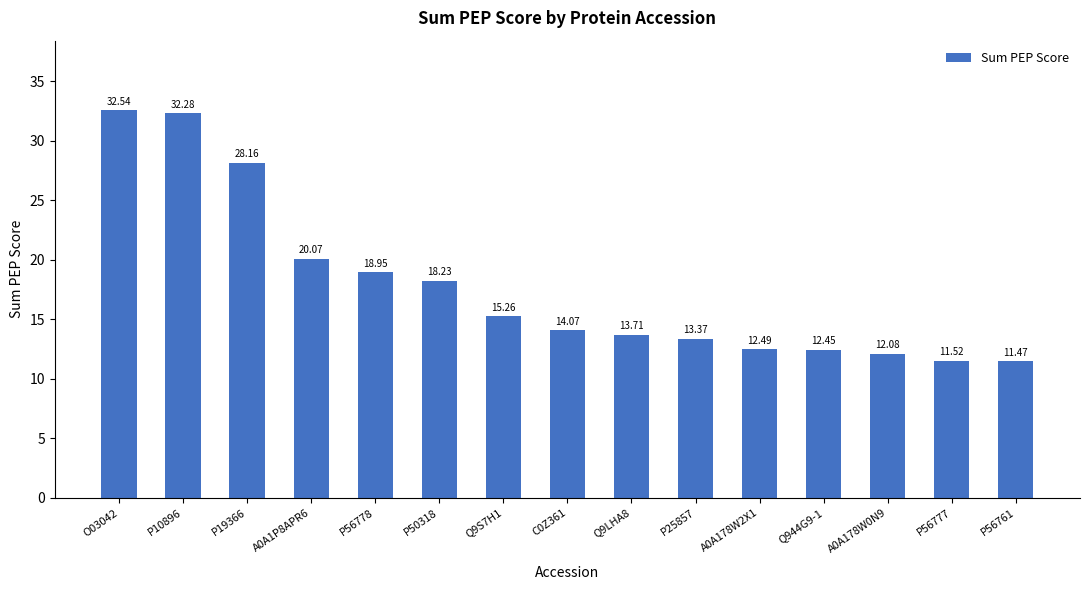

How many data points are less than 14?

7